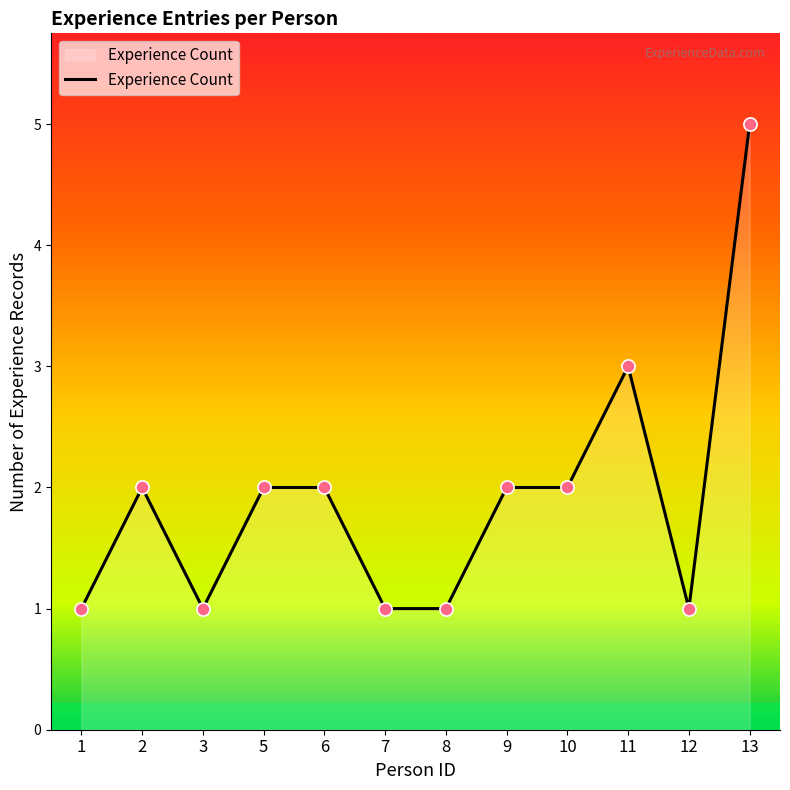

What is the change in value from 3 to 13?

+4